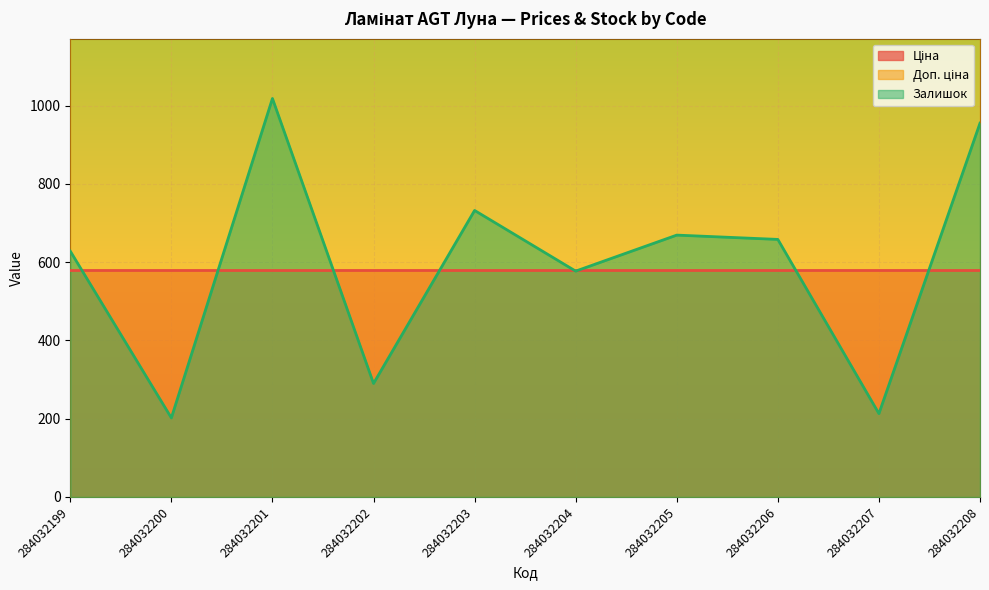

At 284032202, list the series in order from smallest to largest.

Залишок, Ціна, Доп. ціна